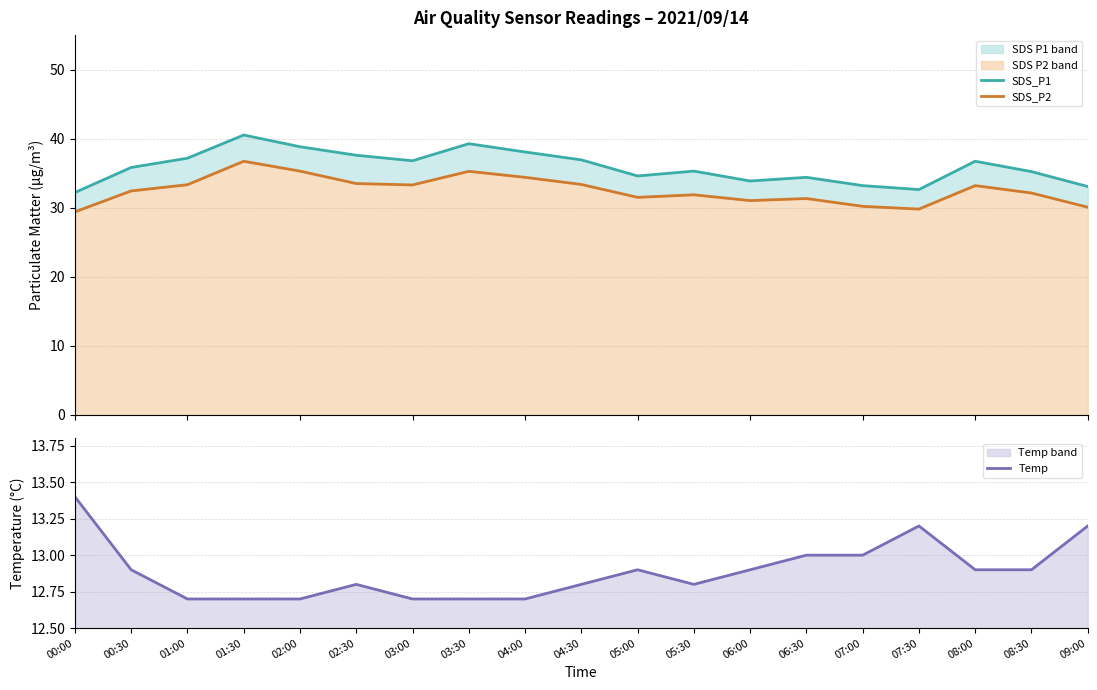

Reading left to right, extract all data points from this chart.

SDS_P1: 00:00=32.2	00:30=35.8	01:00=37.2	01:30=40.5	02:00=38.8	02:30=37.6	03:00=36.8	03:30=39.3	04:00=38.1	04:30=36.9	05:00=34.6	05:30=35.3	06:00=33.9	06:30=34.4	07:00=33.2	07:30=32.6	08:00=36.7	08:30=35.2	09:00=33.1
SDS_P2: 00:00=29.4	00:30=32.4	01:00=33.3	01:30=36.7	02:00=35.3	02:30=33.5	03:00=33.3	03:30=35.3	04:00=34.4	04:30=33.4	05:00=31.5	05:30=31.9	06:00=31.0	06:30=31.3	07:00=30.2	07:30=29.8	08:00=33.2	08:30=32.1	09:00=30.1
Temp: 00:00=13.4	00:30=12.9	01:00=12.7	01:30=12.7	02:00=12.7	02:30=12.8	03:00=12.7	03:30=12.7	04:00=12.7	04:30=12.8	05:00=12.9	05:30=12.8	06:00=12.9	06:30=13.0	07:00=13.0	07:30=13.2	08:00=12.9	08:30=12.9	09:00=13.2